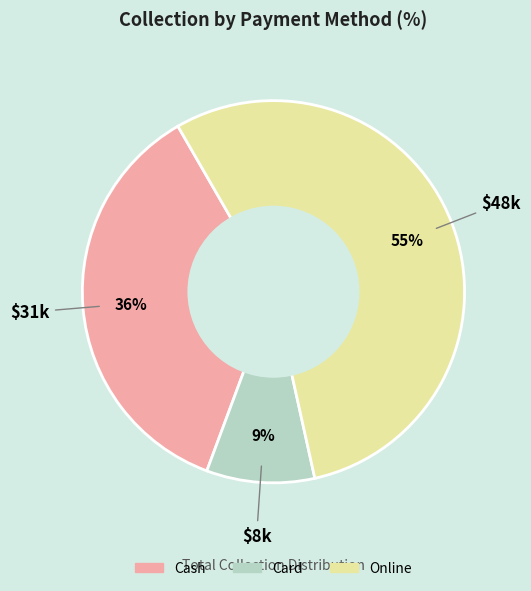

Which slice is the smallest?

Card